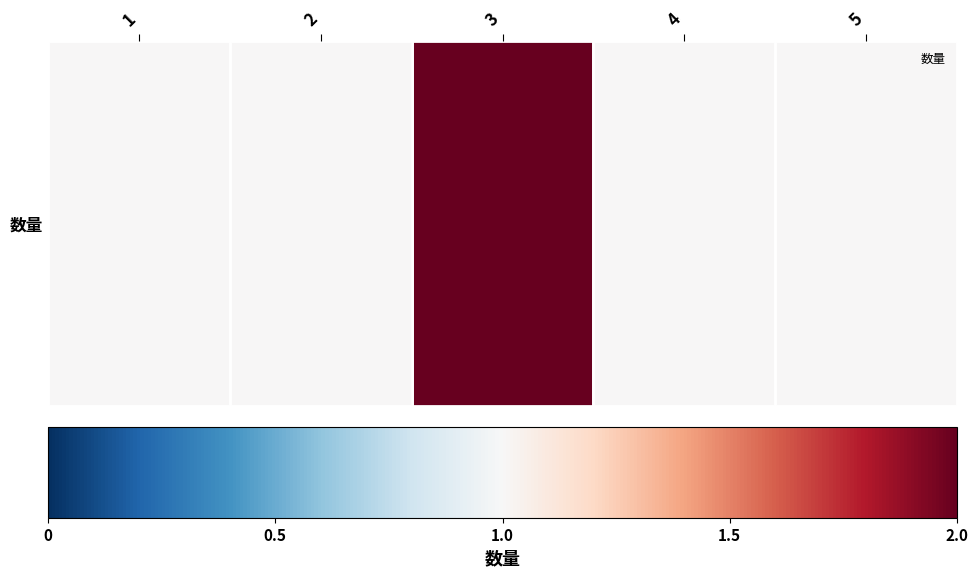

List the labels in order of value, largest first.

3, 1, 2, 4, 5